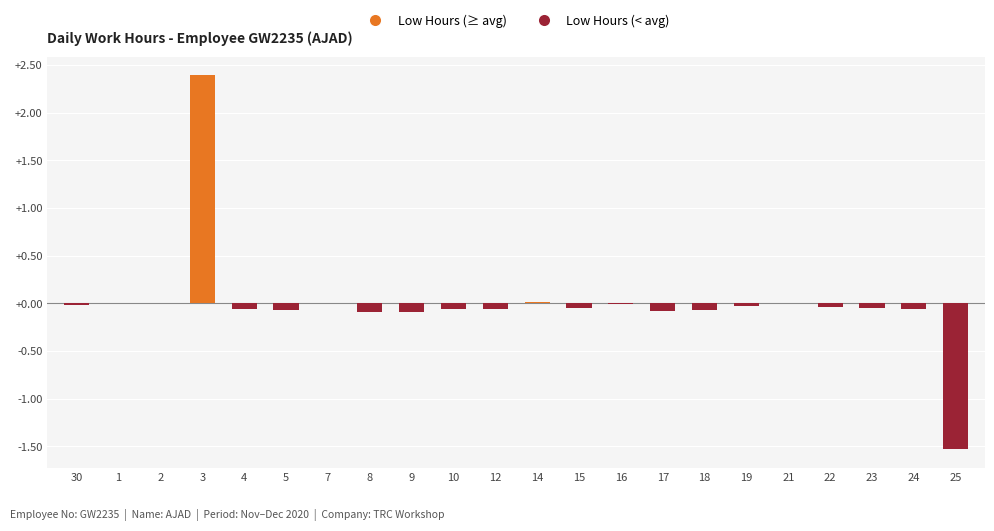

What is the difference between the values at 25 and 3?

3.9